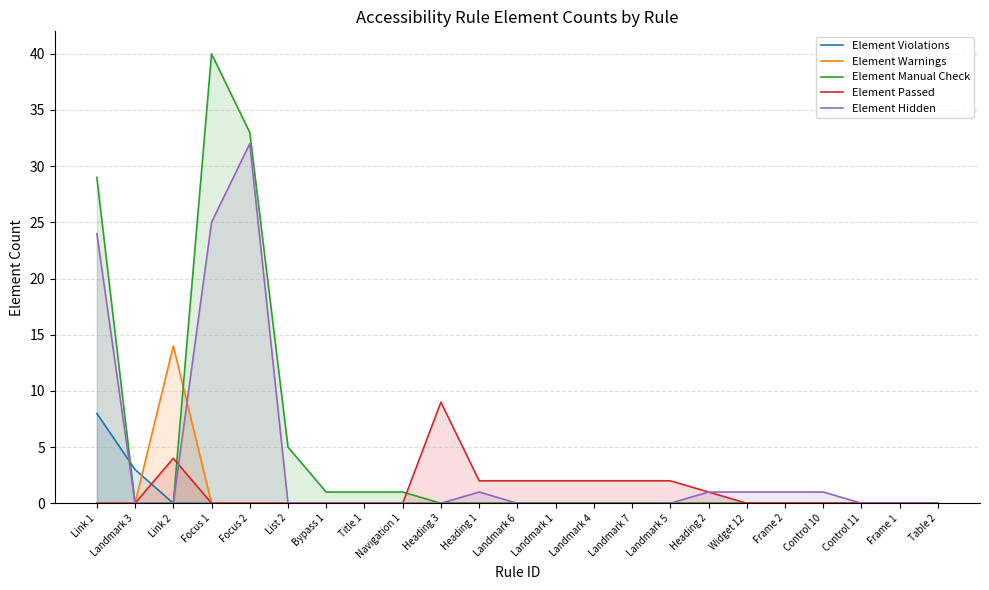

List the labels in order of Element Passed value, largest first.

Heading 3, Link 2, Heading 1, Landmark 6, Landmark 1, Landmark 4, Landmark 7, Landmark 5, Heading 2, Link 1, Landmark 3, Focus 1, Focus 2, List 2, Bypass 1, Title 1, Navigation 1, Widget 12, Frame 2, Control 10, Control 11, Frame 1, Table 2